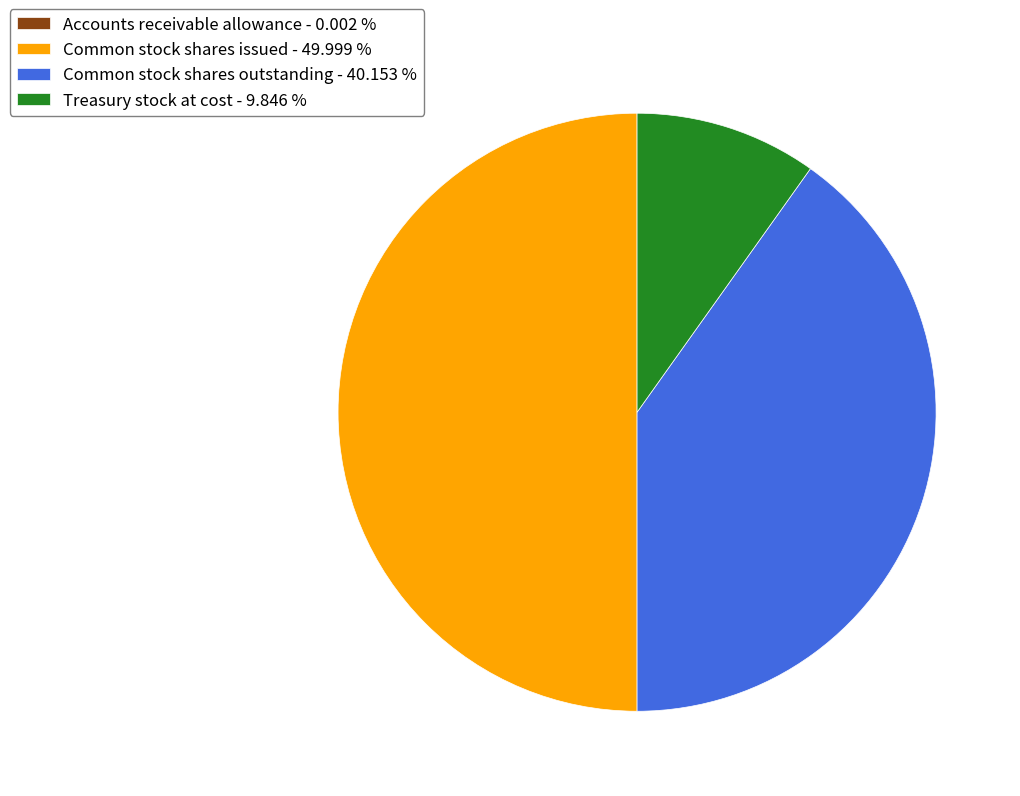

Which has a higher value, Treasury stock at cost - 9.846 % or Common stock shares issued - 49.999 %?

Common stock shares issued - 49.999 %